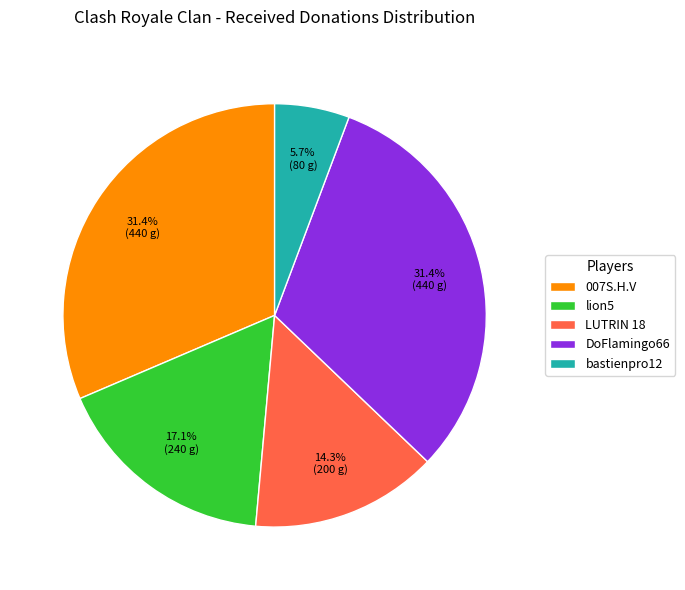

To the nearest percent, what percentage of the pie is LUTRIN 18?

14%